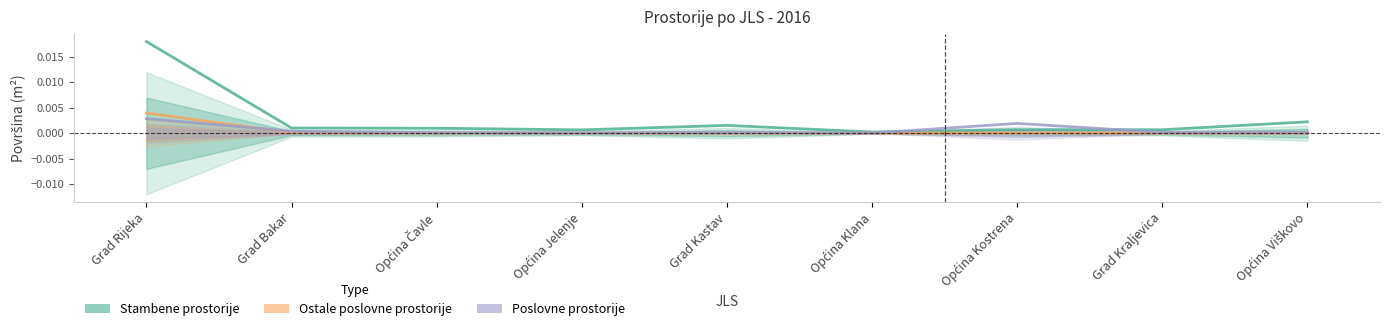

What is the label of the 9th point from the left?

Općina Viškovo